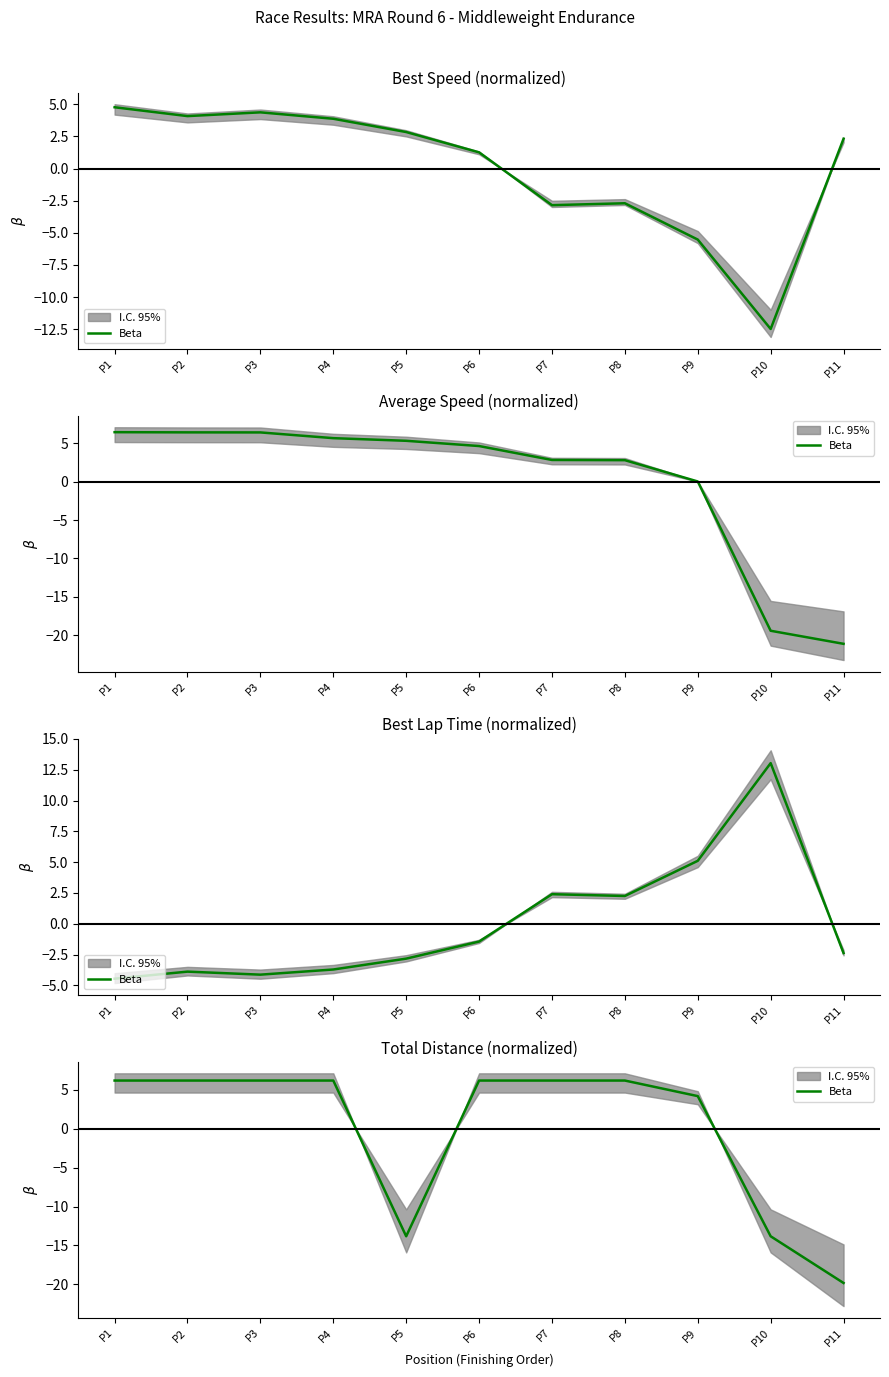

How many interior local valleys (lower than both neighbors) does the data have?

1